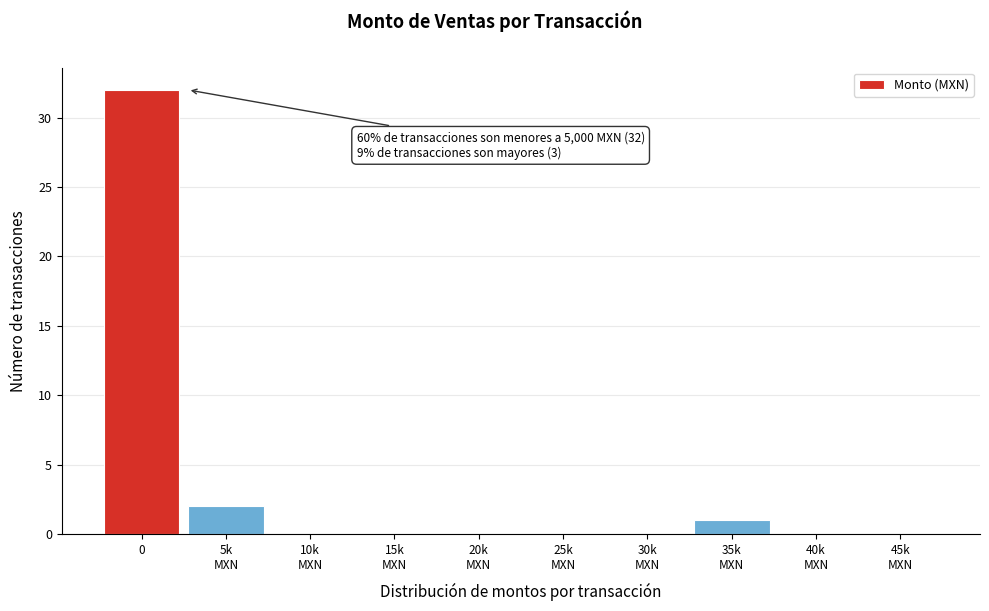

What is the maximum value shown in the chart?

32